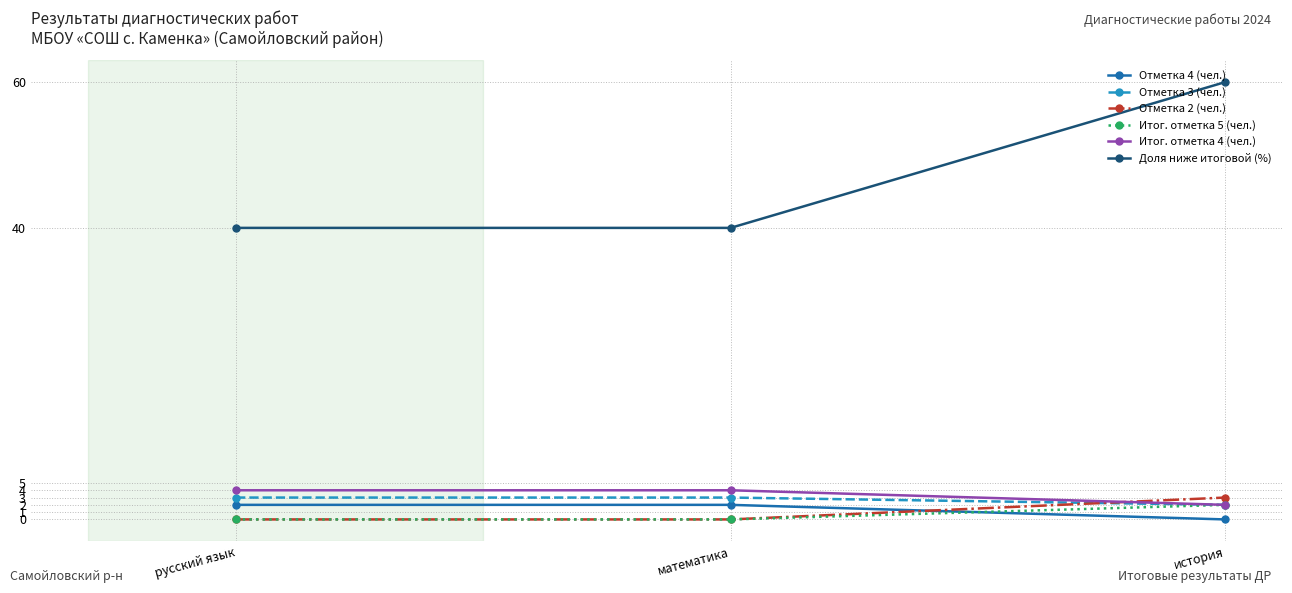

Which series has the largest total across all categories?

Доля ниже итоговой (%)